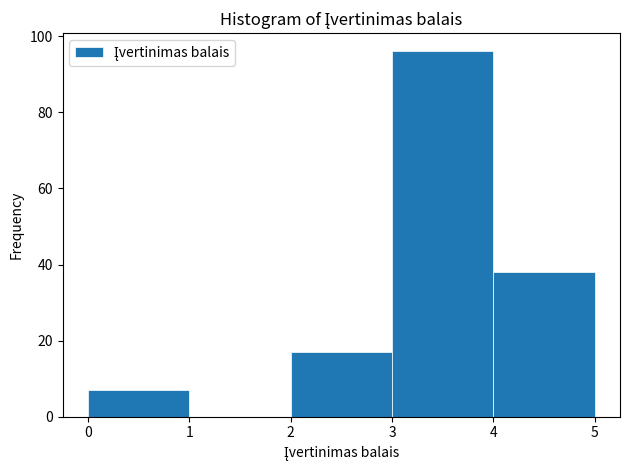

Reading left to right, list every bar in this chart as the range it spans on the x-axis followed by its height. The values are not printed on the chart, so give them approximately, as read against the axis.

0 to 1: 8
1 to 2: 0
2 to 3: 18
3 to 4: 96
4 to 5: 38